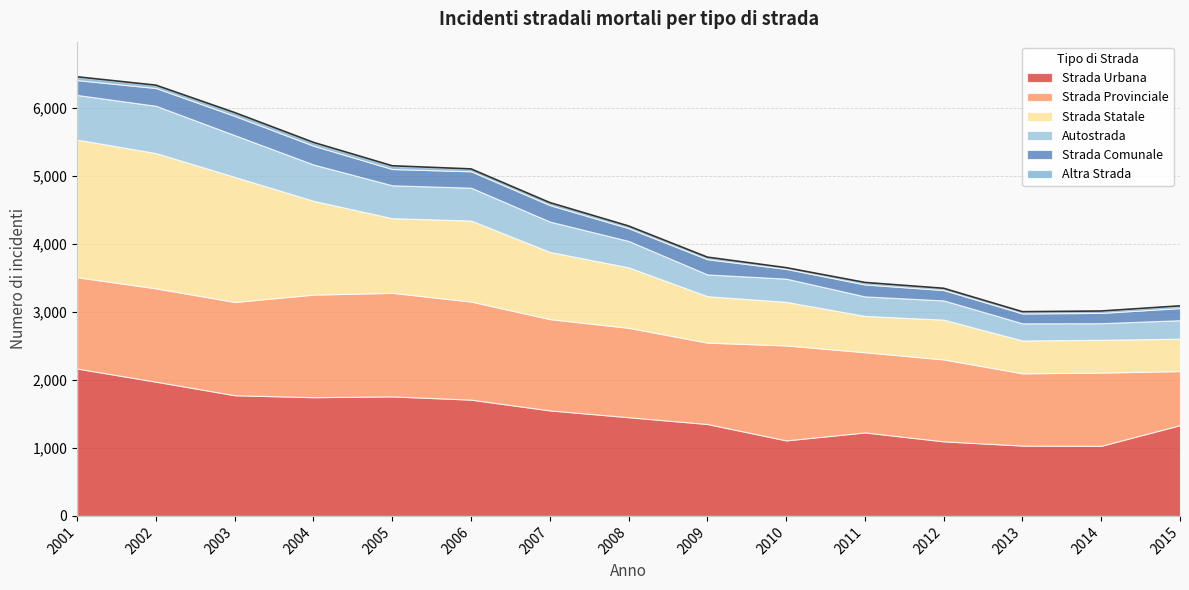

Where is Strada Provinciale nearest to the value 1158?

2011